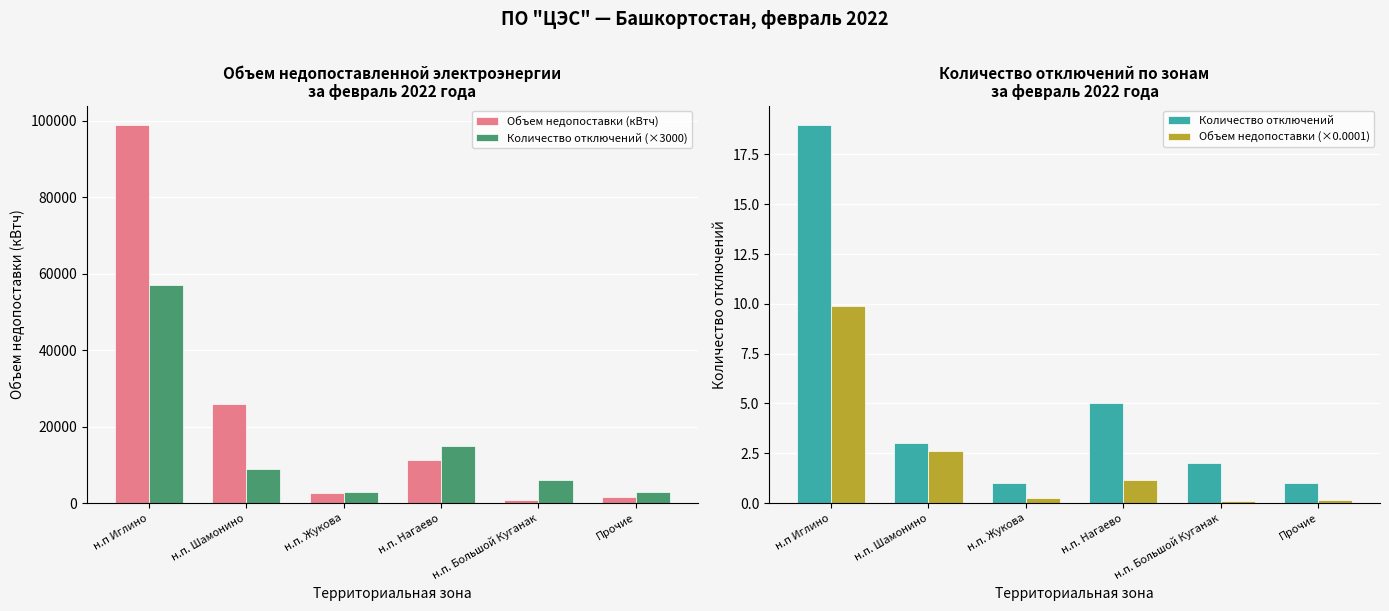

How many values in the Объем недопоставки (×0.0001) series are below 1?

3